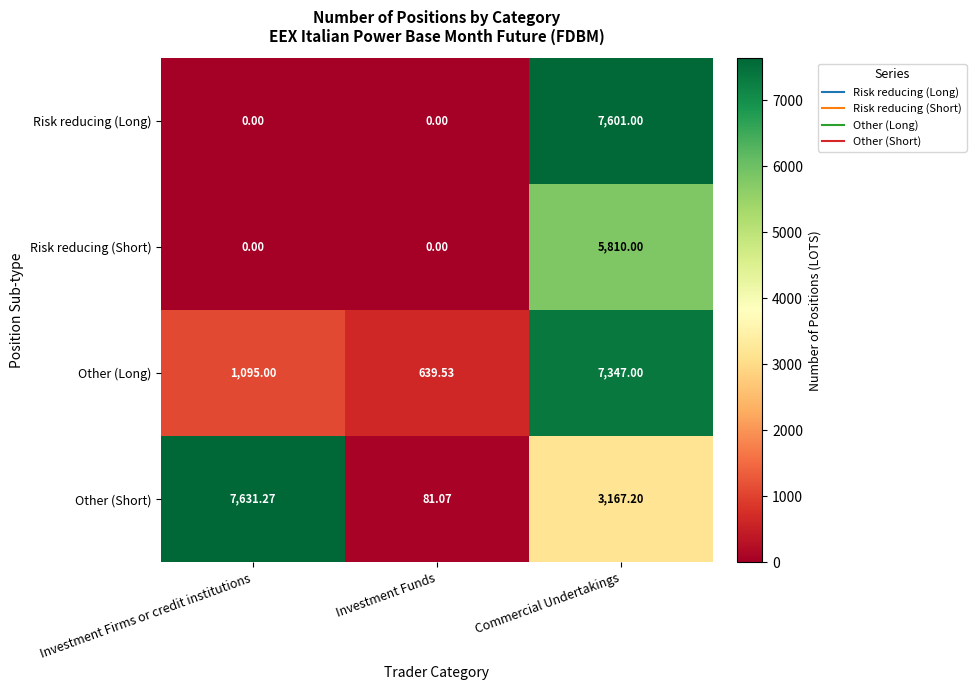

Where is Other (Short) nearest to the value 3856?

Commercial Undertakings